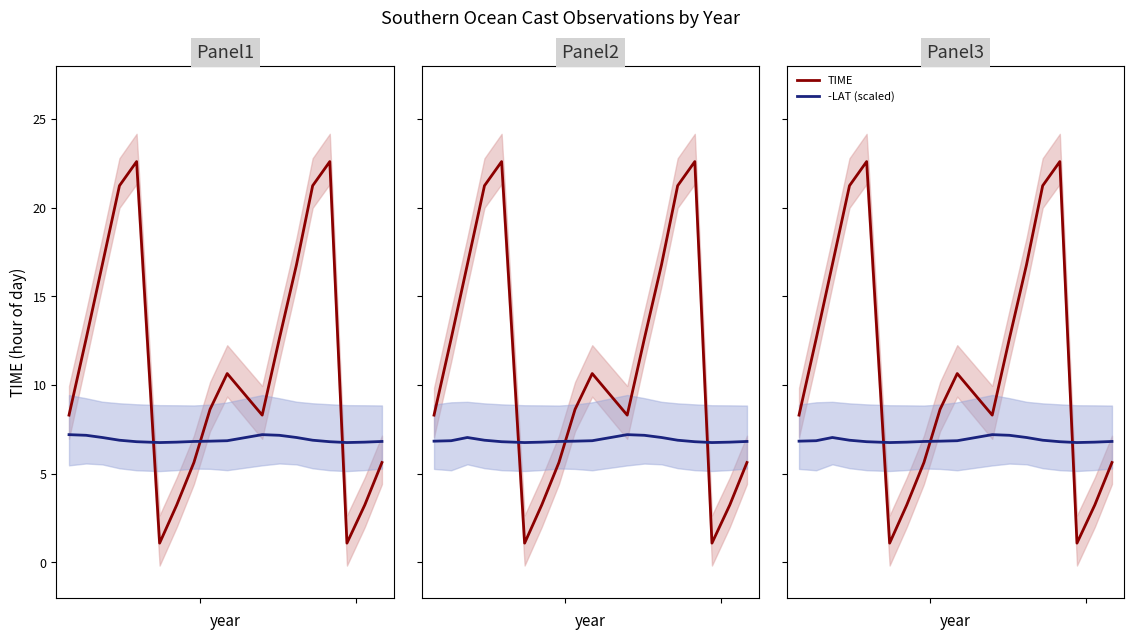

What is the value of the TIME point at the 18th from the left?

5.6